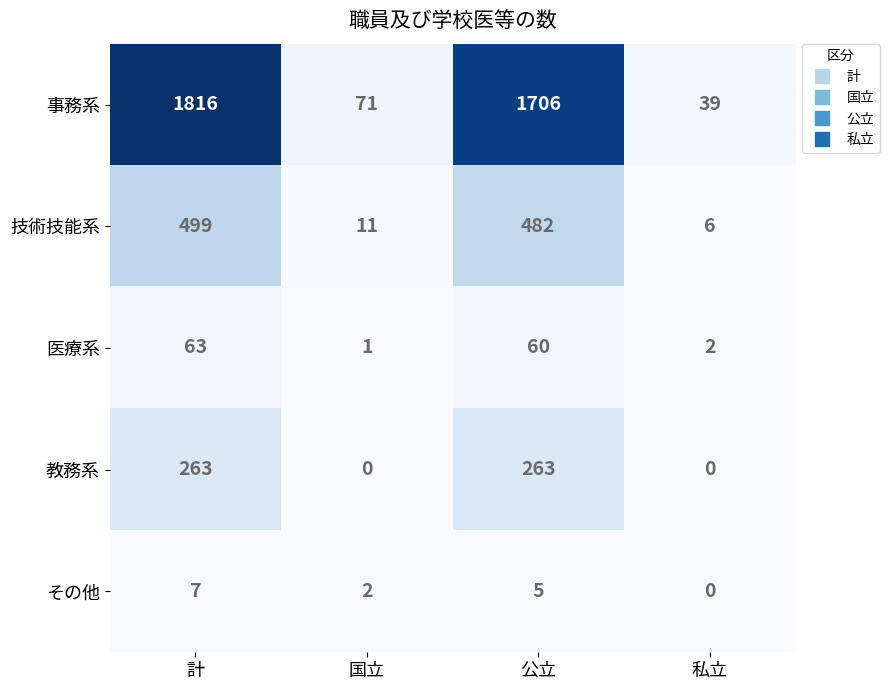

Which series changed the most between 国立 and 私立?

事務系